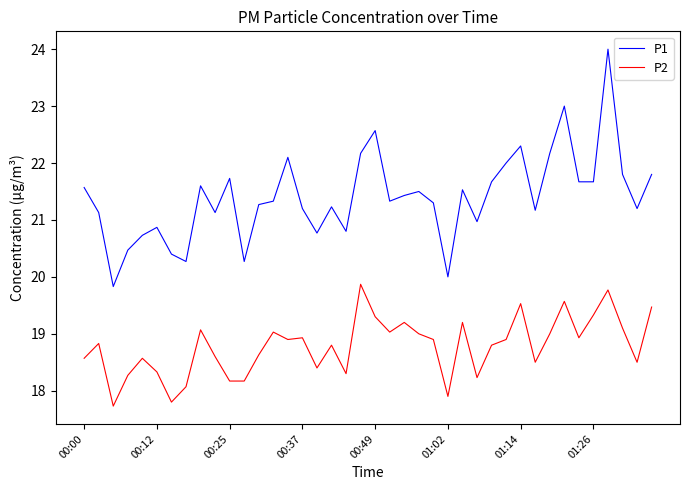

Which series has the widest spread of values?

P1